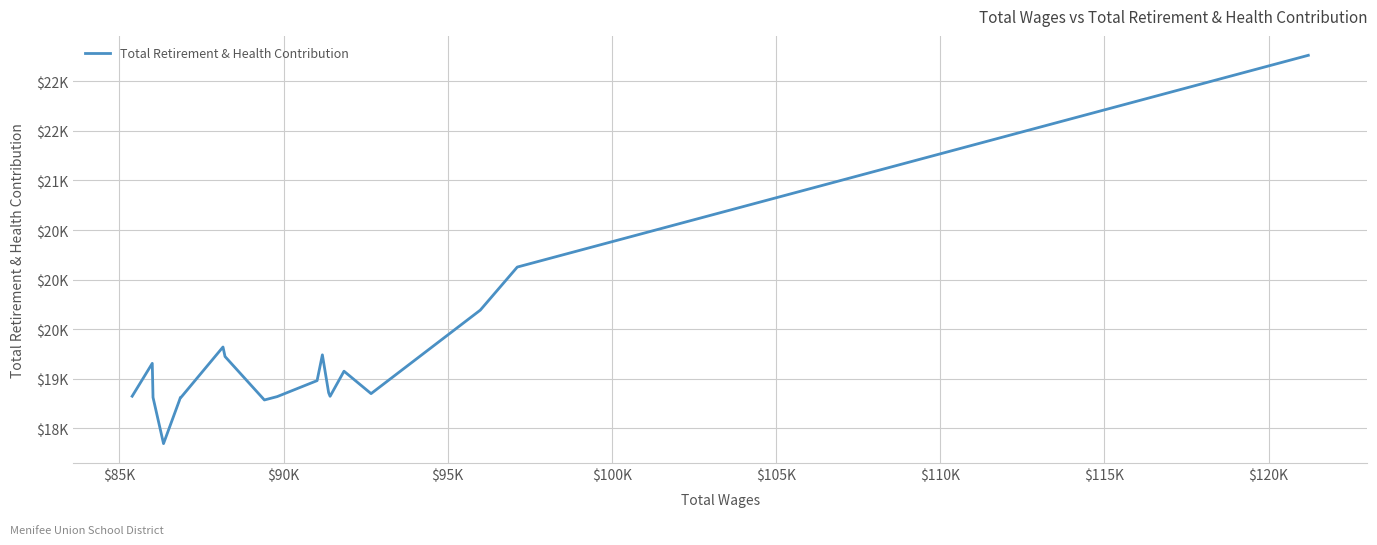

Does the chart have visible grid lines?

Yes